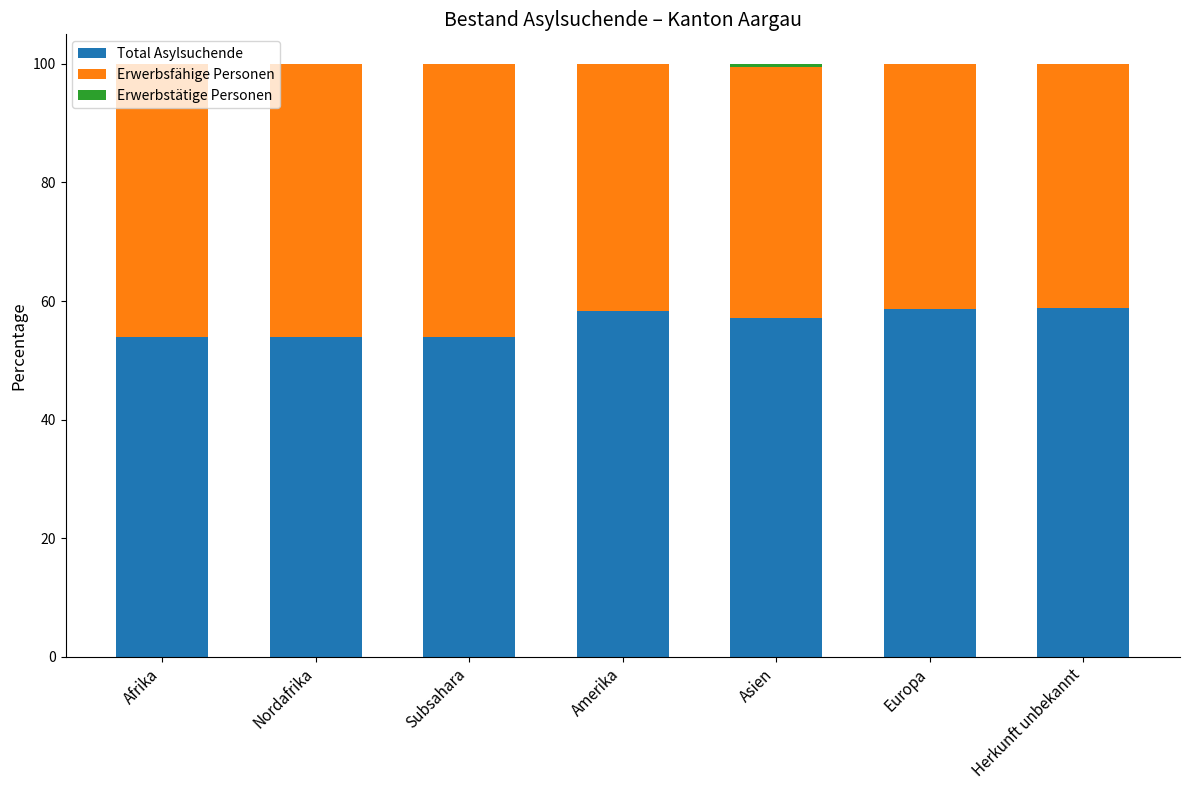

What is the maximum value for Total Asylsuchende?

58.8